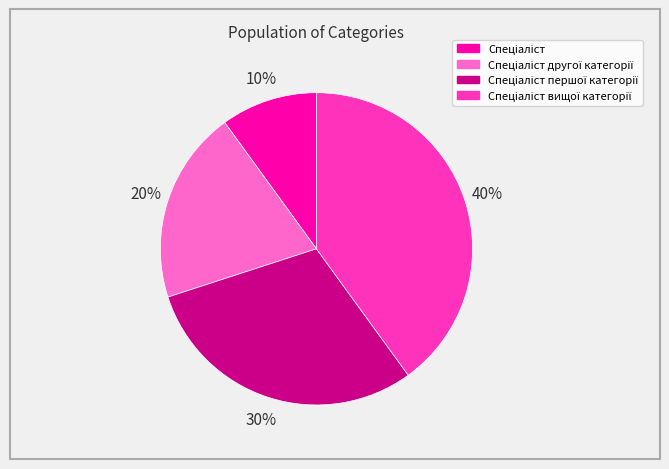

Is there a majority slice in this chart?

No